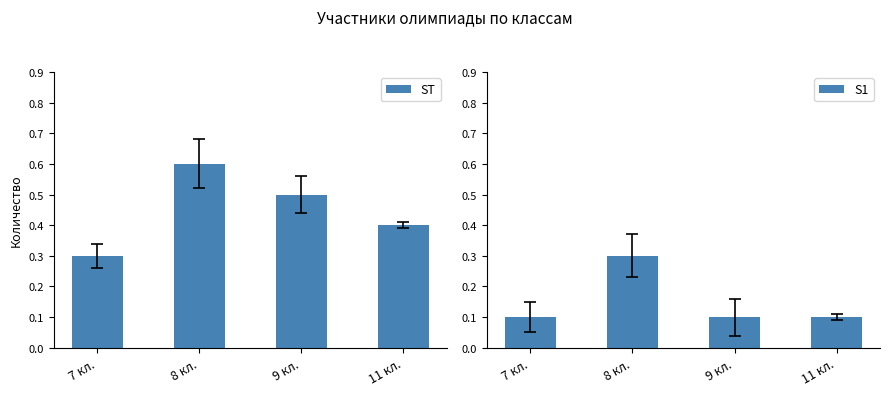

What is the label of the 4th bar from the right?

7 кл.